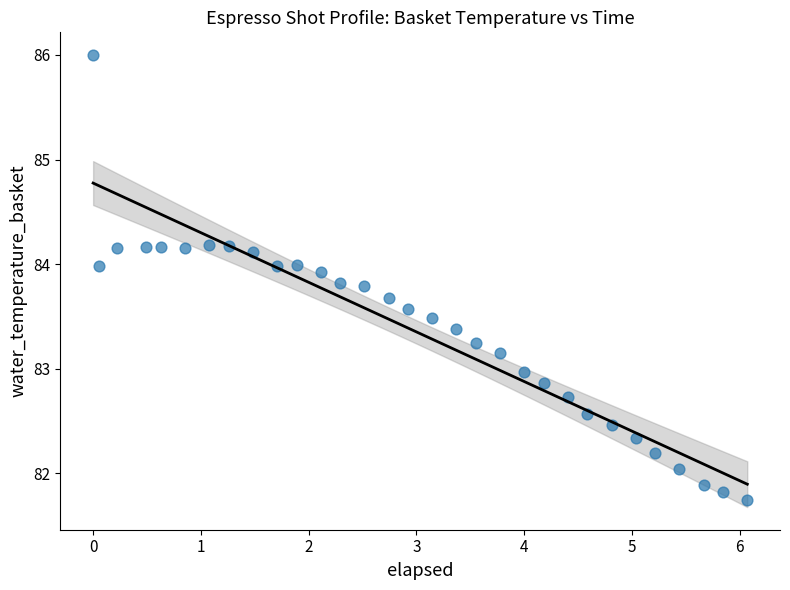

What is the range of X values (max minus min)?

6.1